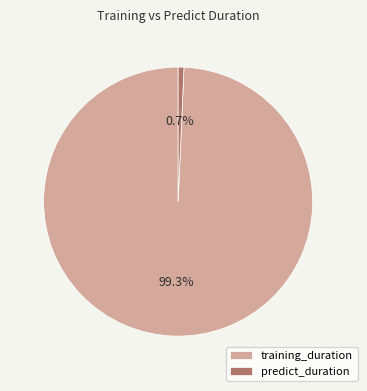

Which slice is the largest?

training_duration